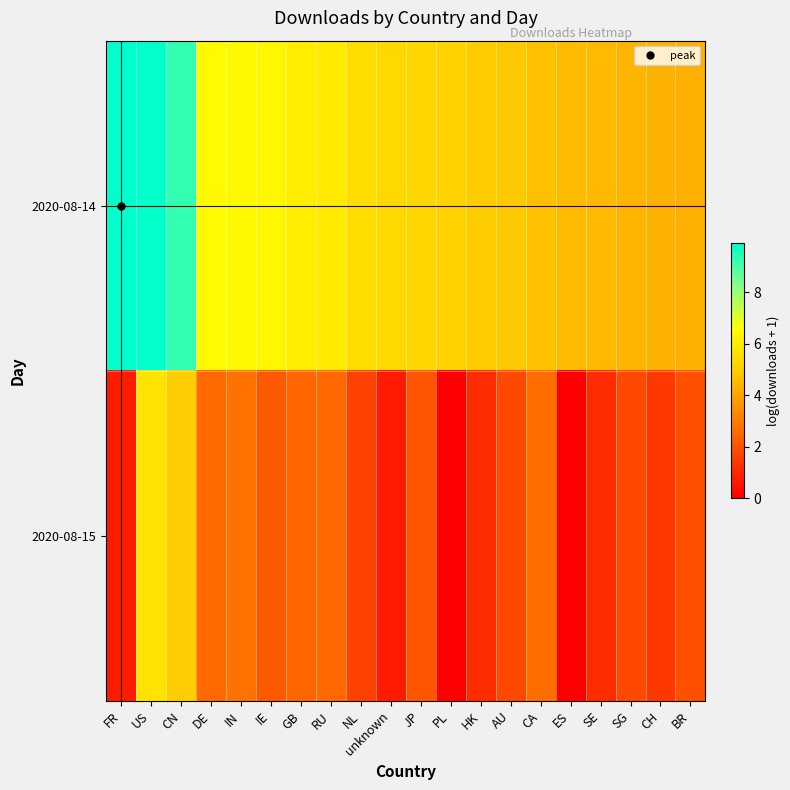

Which series changed the most between US and IE?

2020-08-15